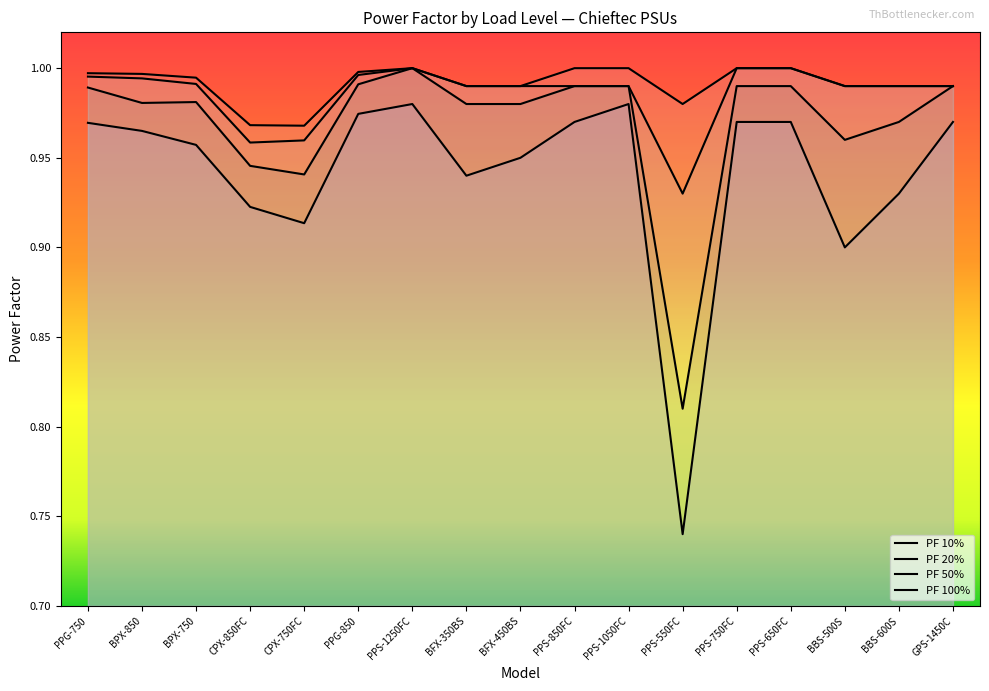

How many data points does each series have?

17